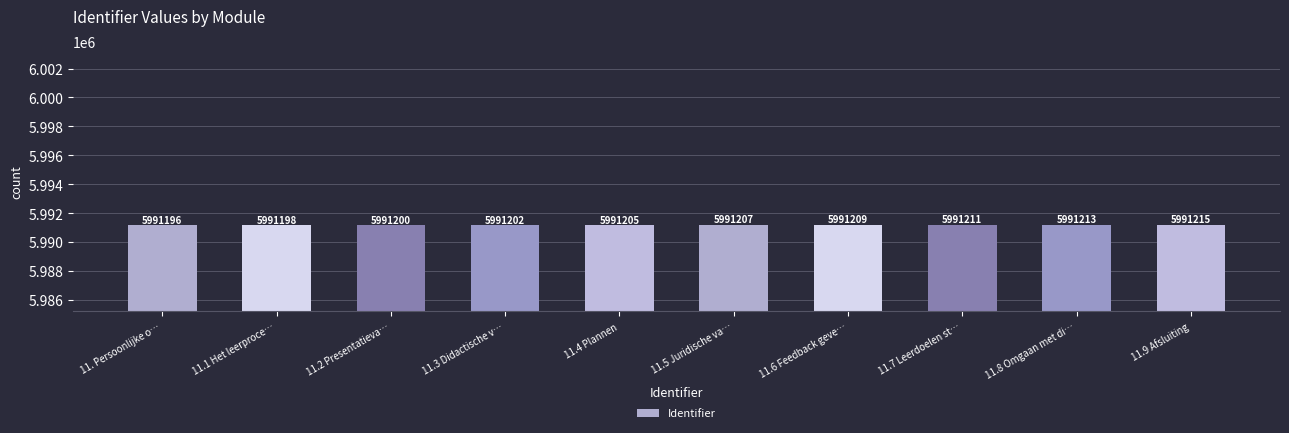

Reading left to right, list all the values displayed in this chart.

11. Persoonlijke o…=5991196	11.1 Het leerproce…=5991198	11.2 Presentatieva…=5991200	11.3 Didactische v…=5991202	11.4 Plannen=5991205	11.5 Juridische va…=5991207	11.6 Feedback geve…=5991209	11.7 Leerdoelen st…=5991211	11.8 Omgaan met di…=5991213	11.9 Afsluiting=5991215